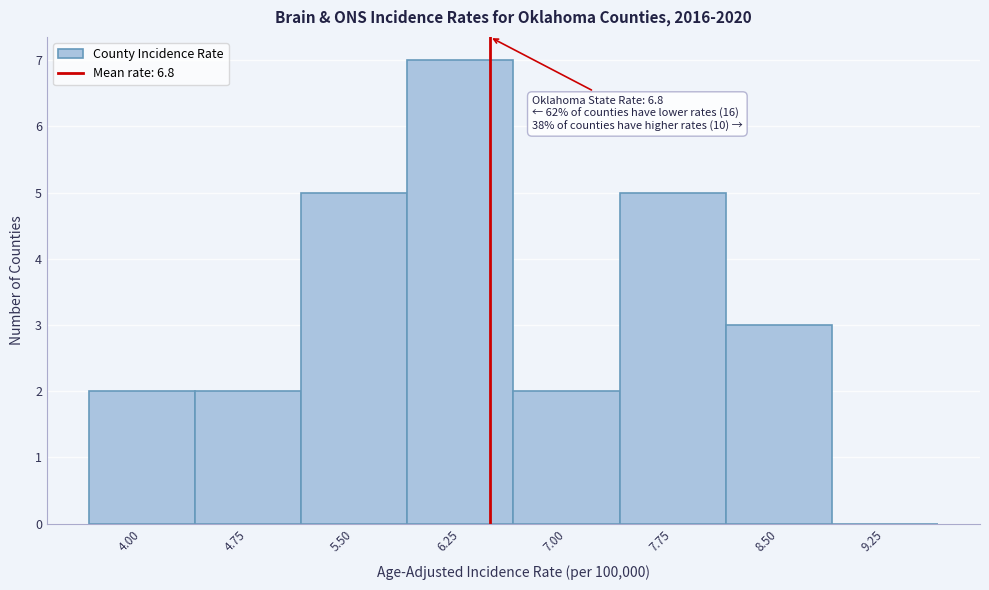

Reading right to left, transcribe all the data shown in this chart.

9.25=0	8.50=3	7.75=5	7.00=2	6.25=7	5.50=5	4.75=2	4.00=2